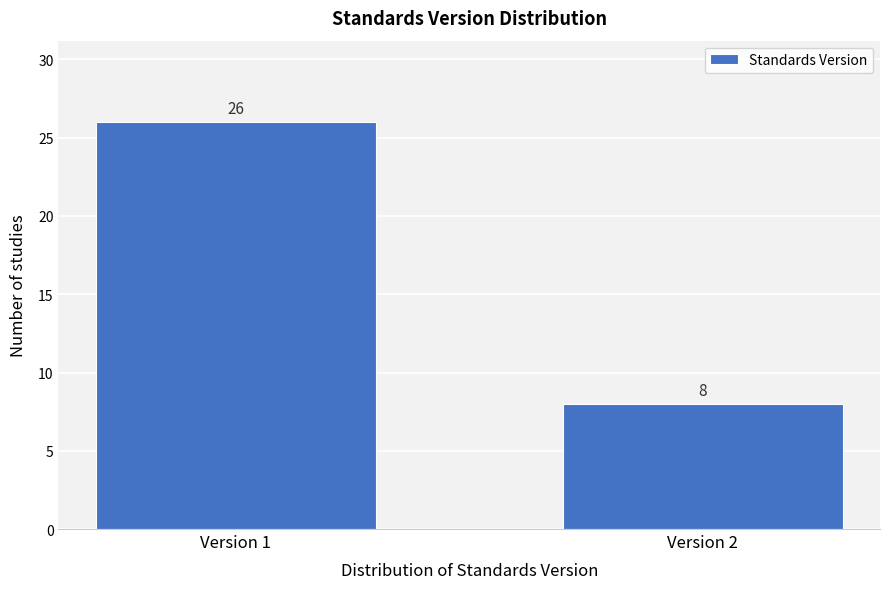

Reading left to right, transcribe all the data shown in this chart.

Version 1=26	Version 2=8